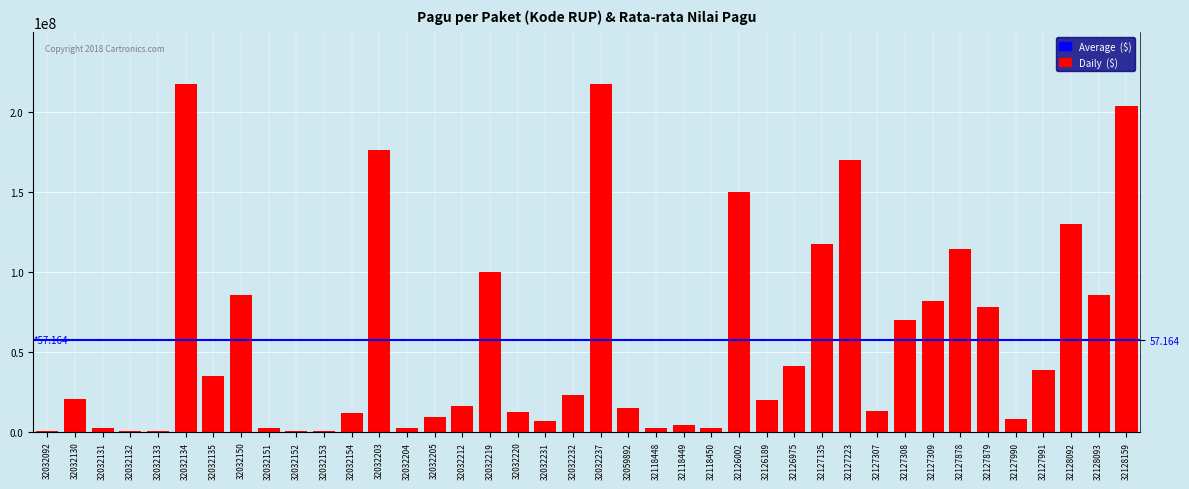

List the labels in order of value, smallest first.

32032092, 32032132, 32032133, 32032152, 32032153, 32032131, 32032151, 32032204, 32118450, 32118448, 32118449, 32032231, 32127990, 32032205, 32032154, 32032220, 32127307, 32059892, 32032212, 32126189, 32032130, 32032232, 32032135, 32127991, 32126975, 32127308, 32127879, 32127309, 32128093, 32032150, 32032219, 32127878, 32127135, 32128092, 32126002, 32127223, 32032203, 32128159, 32032134, 32032237